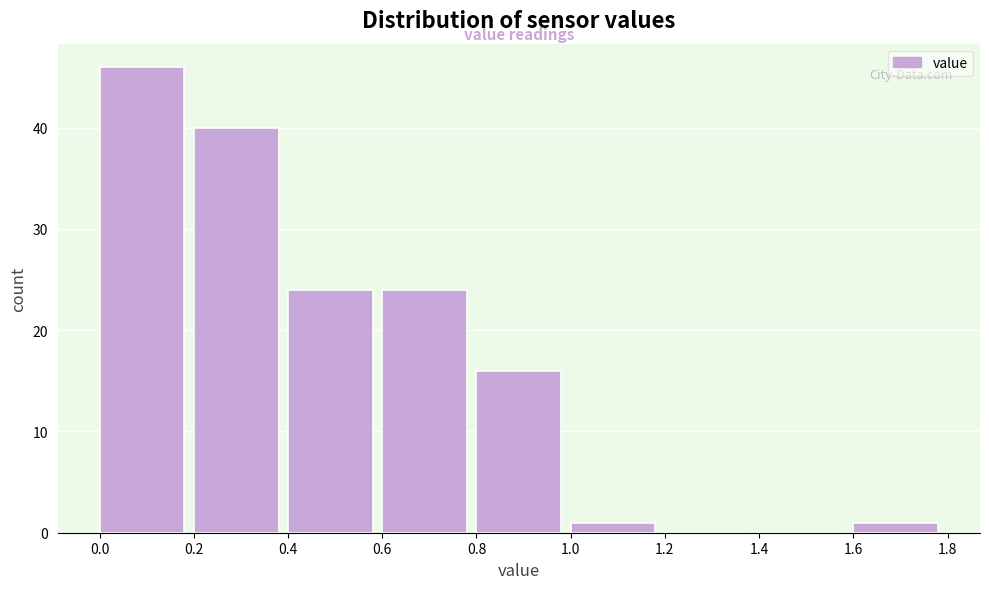

Reading left to right, list every bar in this chart as the range it spans on the x-axis followed by its height. The values are not printed on the chart, so give them approximately, as read against the axis.

0.0 to 0.2: 46
0.2 to 0.4: 40
0.4 to 0.6: 24
0.6 to 0.8: 24
0.8 to 1.0: 16
1.0 to 1.2: 1
1.2 to 1.4: 0
1.4 to 1.6: 0
1.6 to 1.8: 1